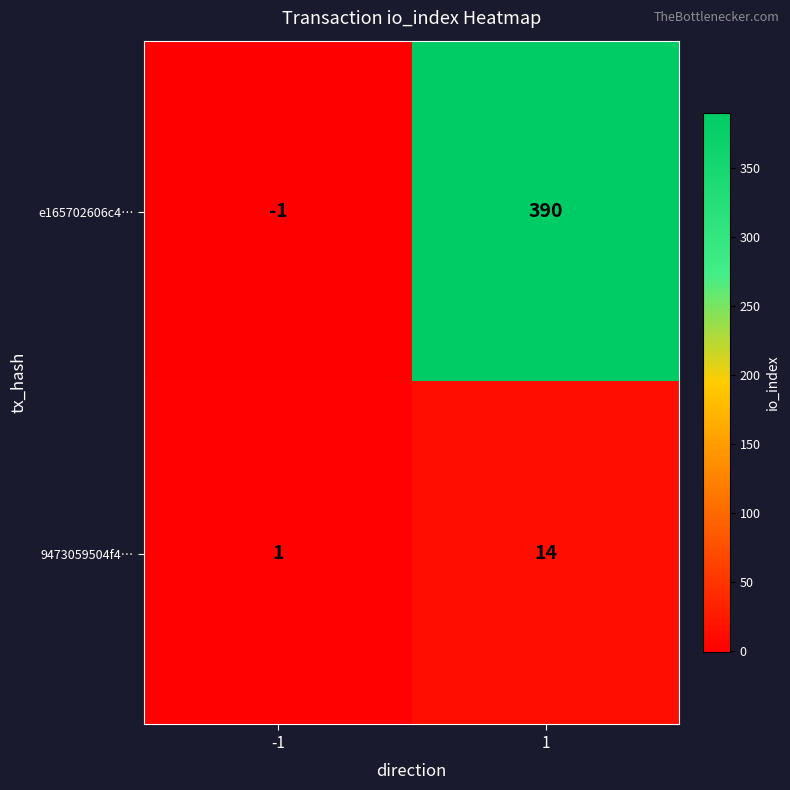

What is the sum of all e165702606c4… values?

389